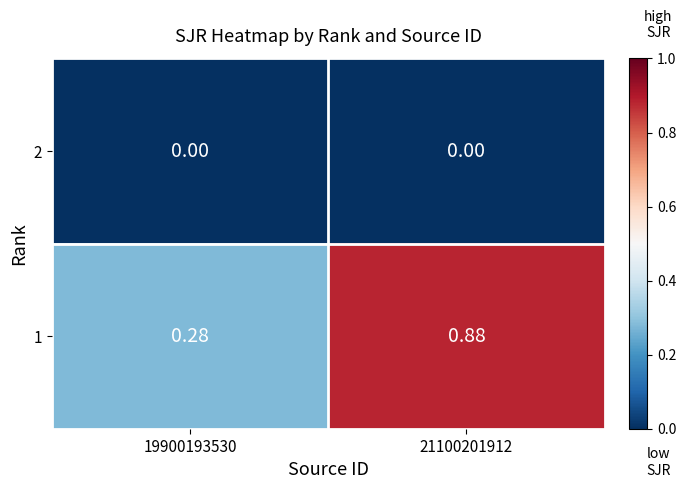

Is the value of 1 at 19900193530 greater than the value of 2 at 21100201912?

Yes